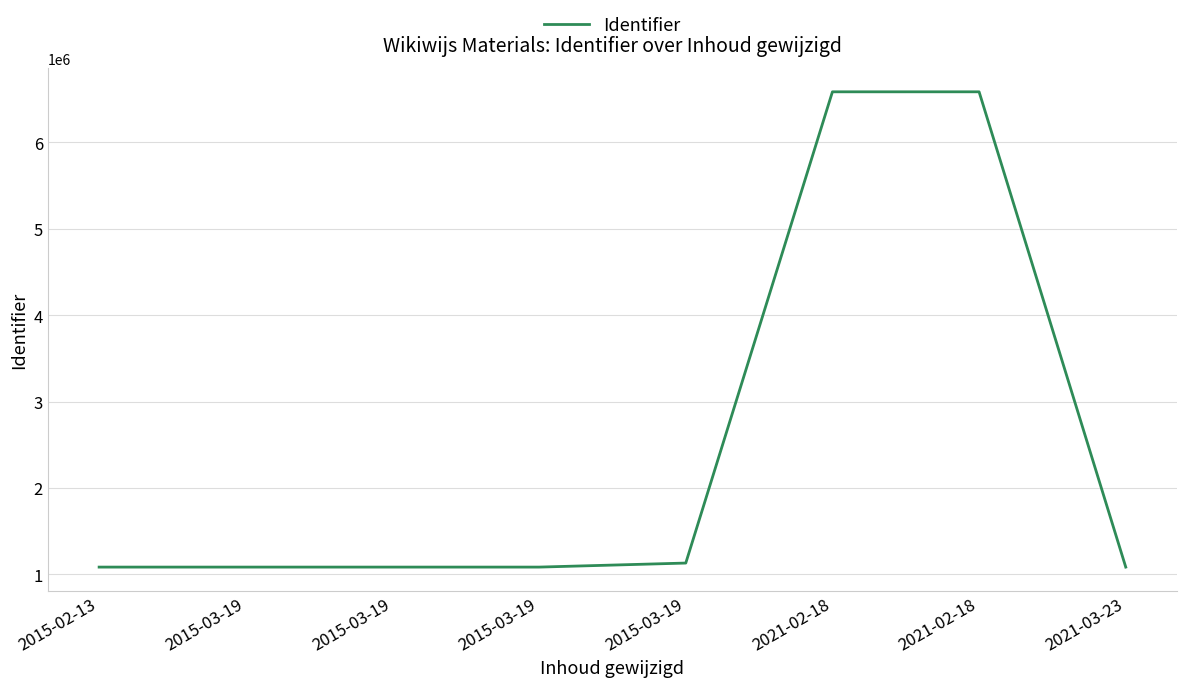

What is the sum of all values?

19721657